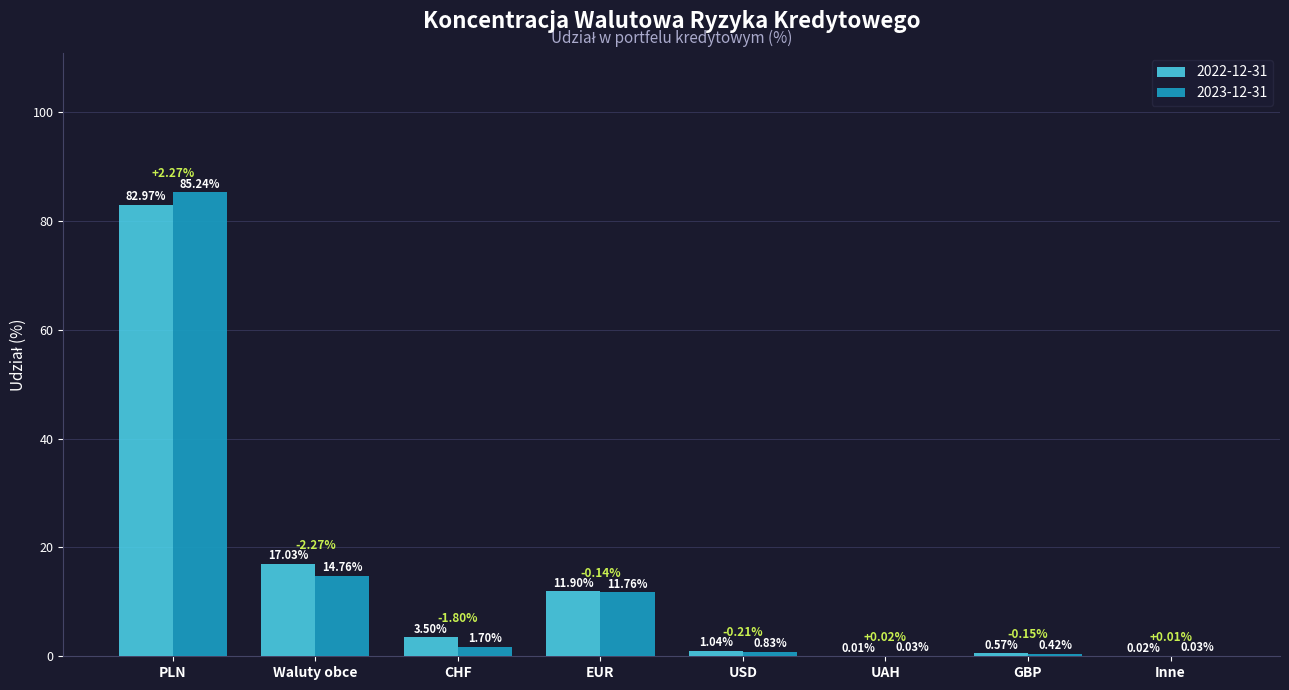

What is the sum of the 2023-12-31 values at USD and Inne?

0.9